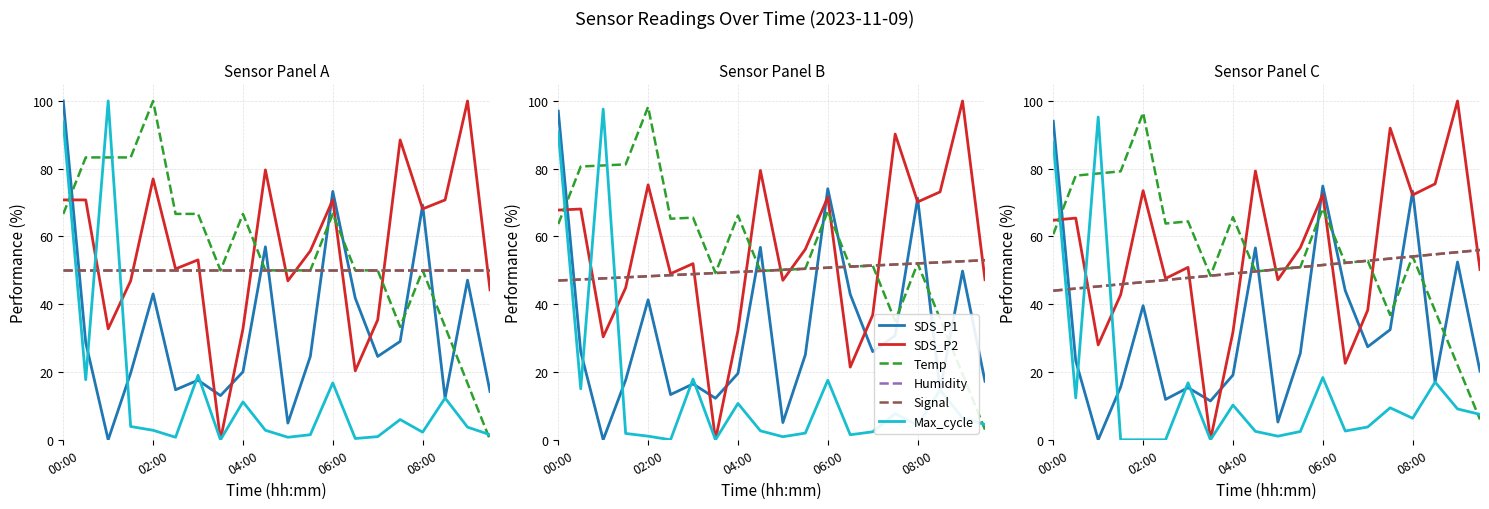

How many intersections are there between SDS_P2 and Temp?

6